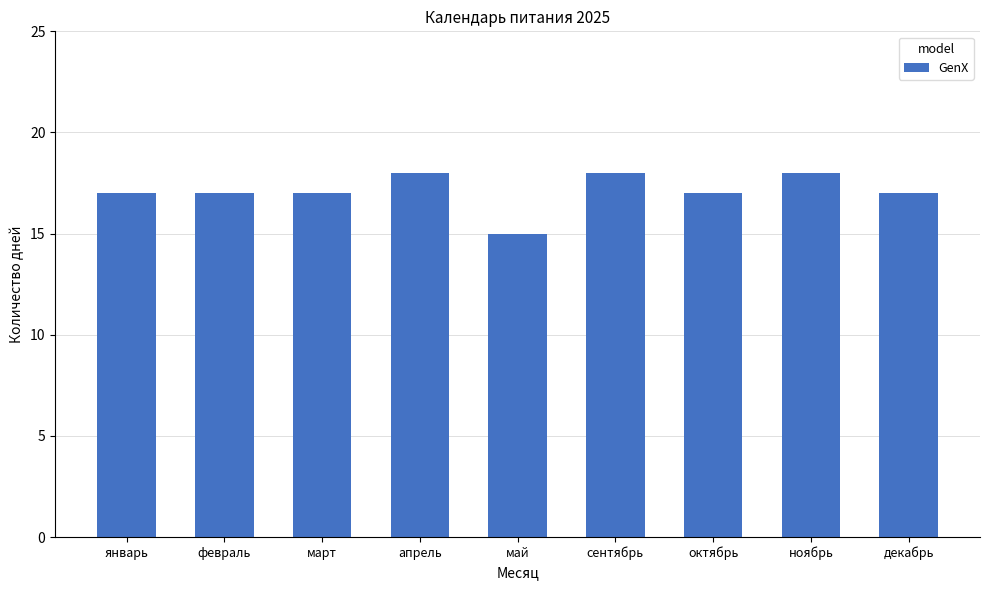

Which category has the lowest value across all series?

май